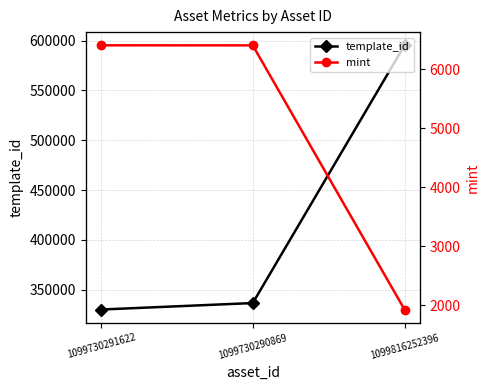

Does the chart display data point markers on the line(s)?

Yes